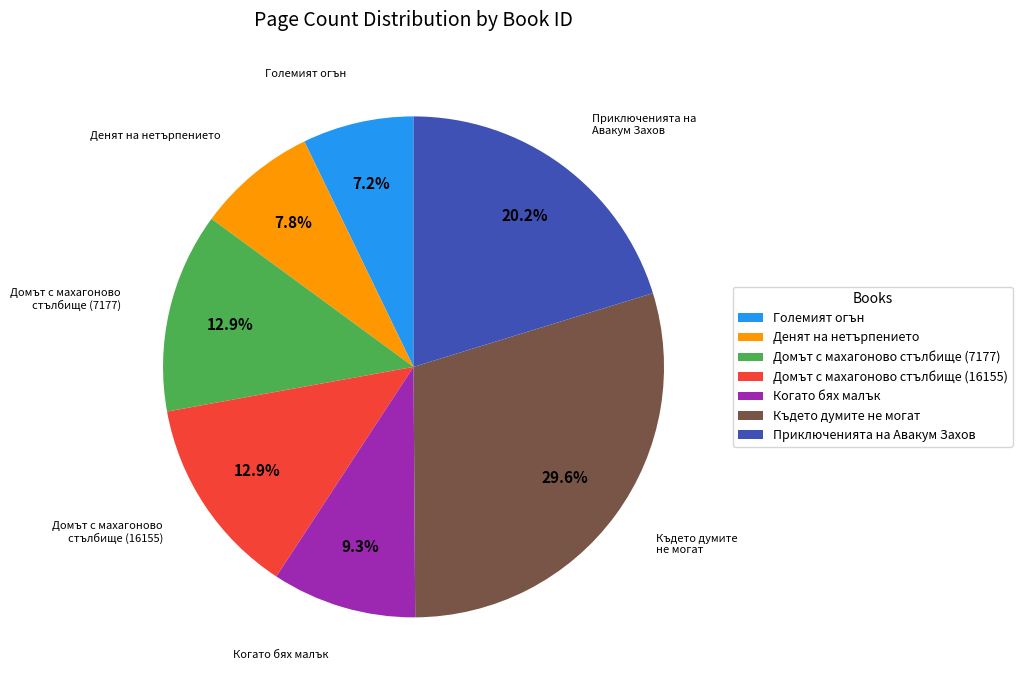

Does Приключенията на Авакум Захов represent more than half of the total?

No